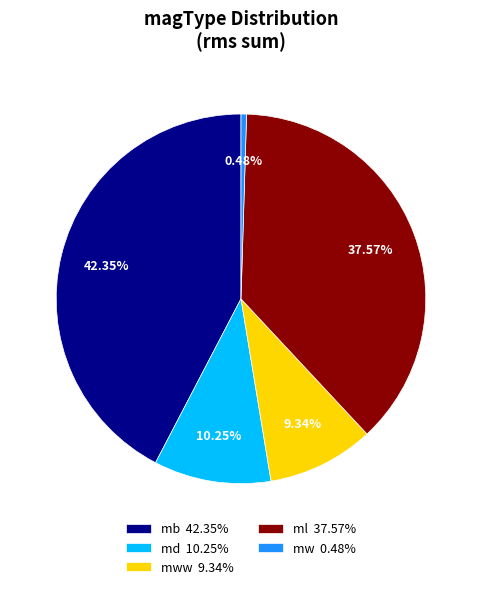

Between md 10.25% and mw 0.48%, which is larger?

md 10.25%